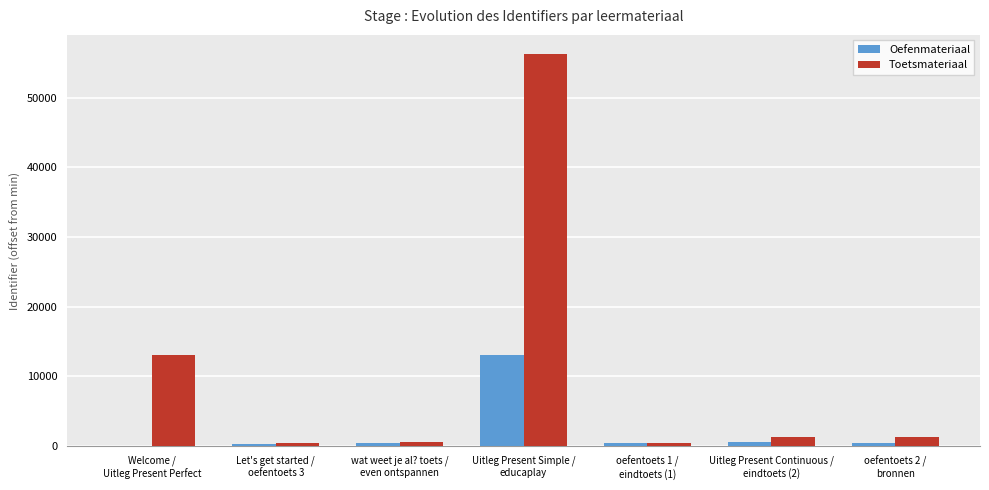

Does the chart contain stacked bars?

No